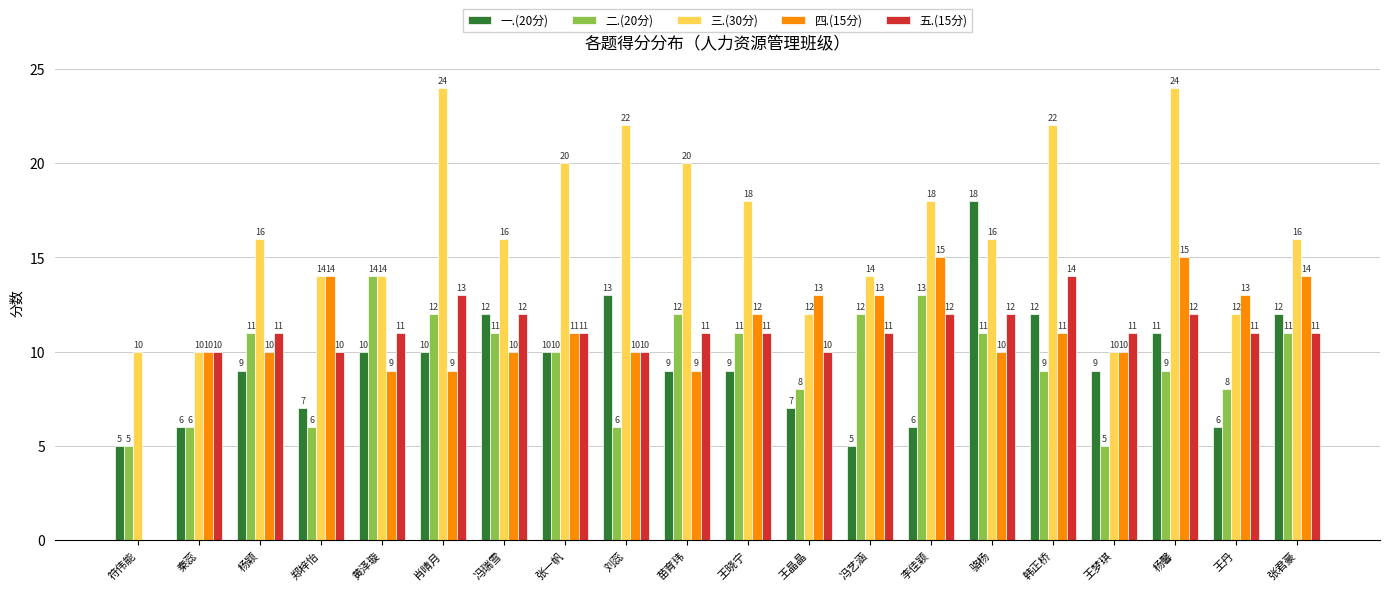

What is the sum of all 三.(30分) values?

328